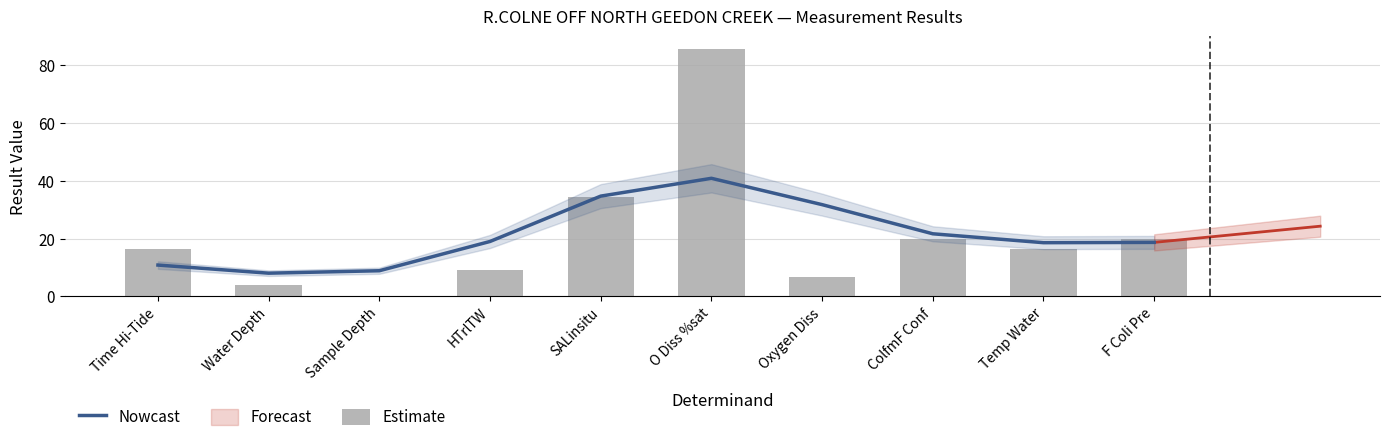

How many data points in Estimate are less than 16?

4